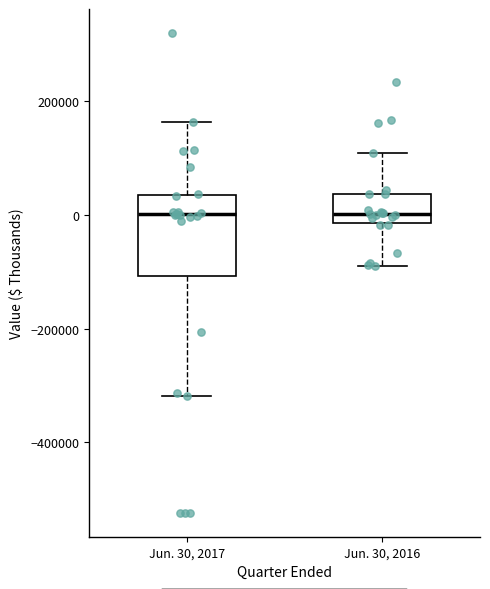

Reading left to right, transcribe this box plot: for each box, give where its median line is, the range the box spans, and where its two whiskers end, as read against the y-axis. The values are not printed on the chart, so give them approximately, as read against the axis.

Jun. 30, 2017: median 0, box -100000 to 40000, whiskers -320000 to 160000
Jun. 30, 2016: median 0, box -20000 to 40000, whiskers -80000 to 100000